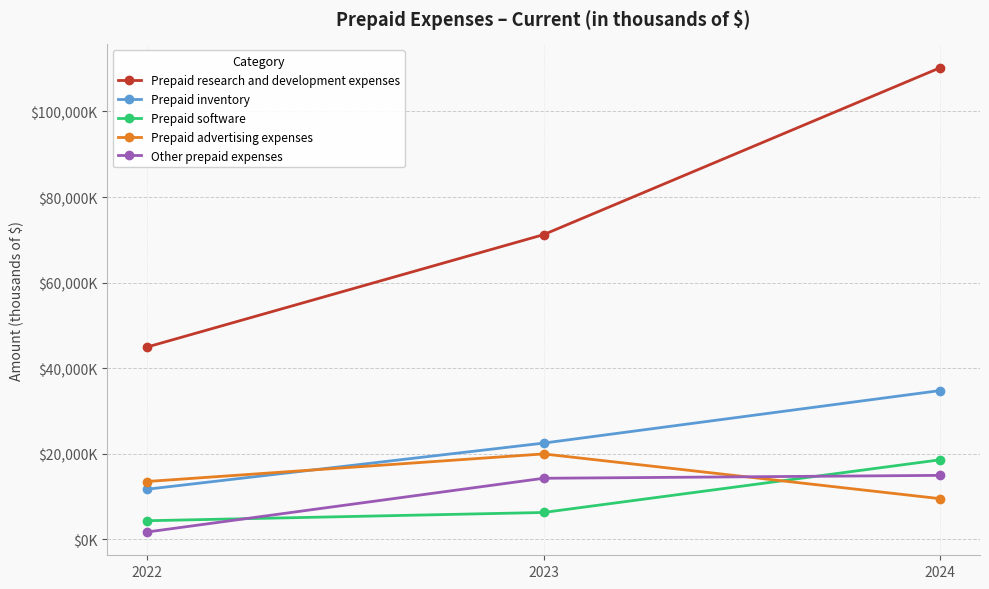

What are all the series names shown in the legend?

Prepaid research and development expenses, Prepaid inventory, Prepaid software, Prepaid advertising expenses, Other prepaid expenses